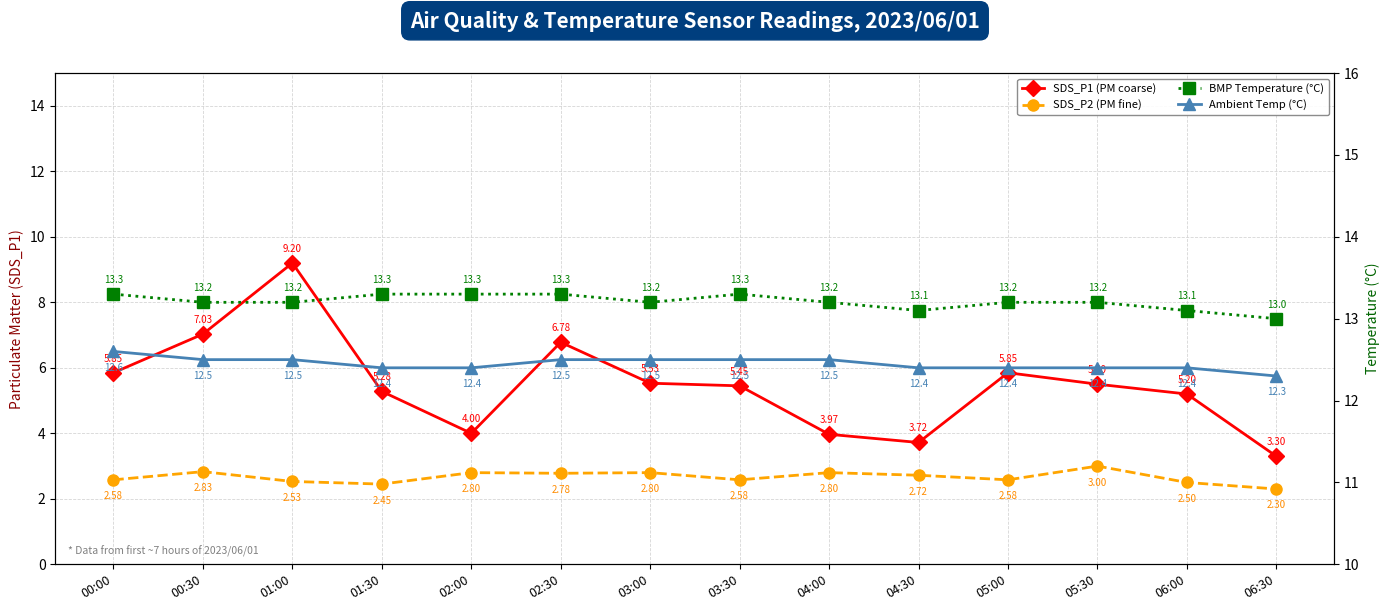

Rank the series by their maximum value, from lowest to highest.

SDS_P2 (PM fine), SDS_P1 (PM coarse), Ambient Temp (°C), BMP Temperature (°C)